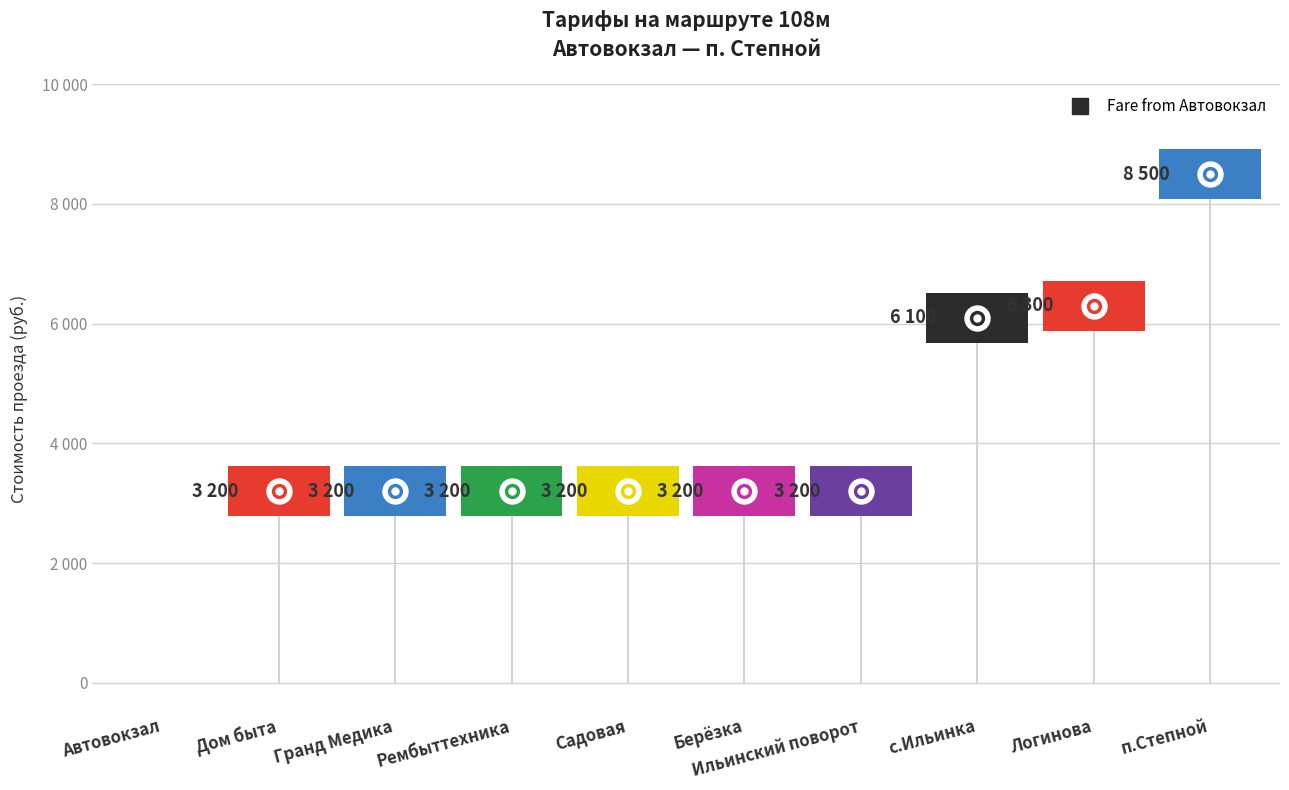

Which category has the lowest value across all series?

Автовокзал